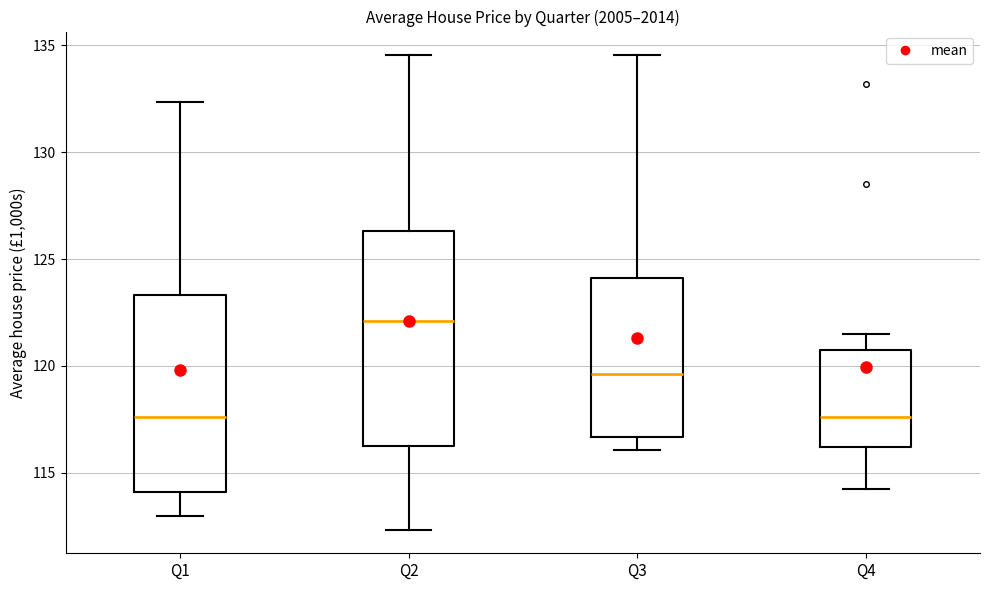

Where does the median line of the box for Q4 sit on the y-axis? The values are not printed on the chart, so give them approximately, as read against the axis.

117.5